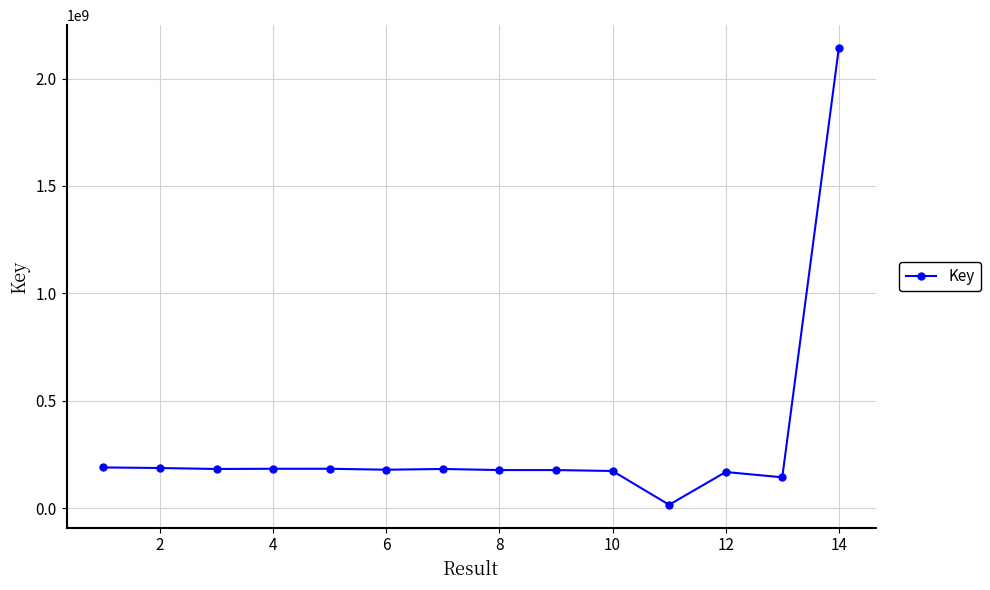

What is the value of the 4th point from the left?

183960862